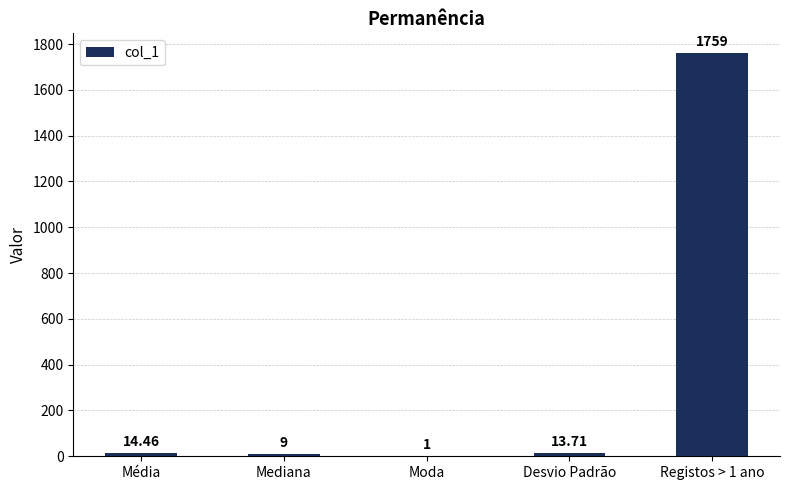

Where is the data nearest to the value 880?

Média